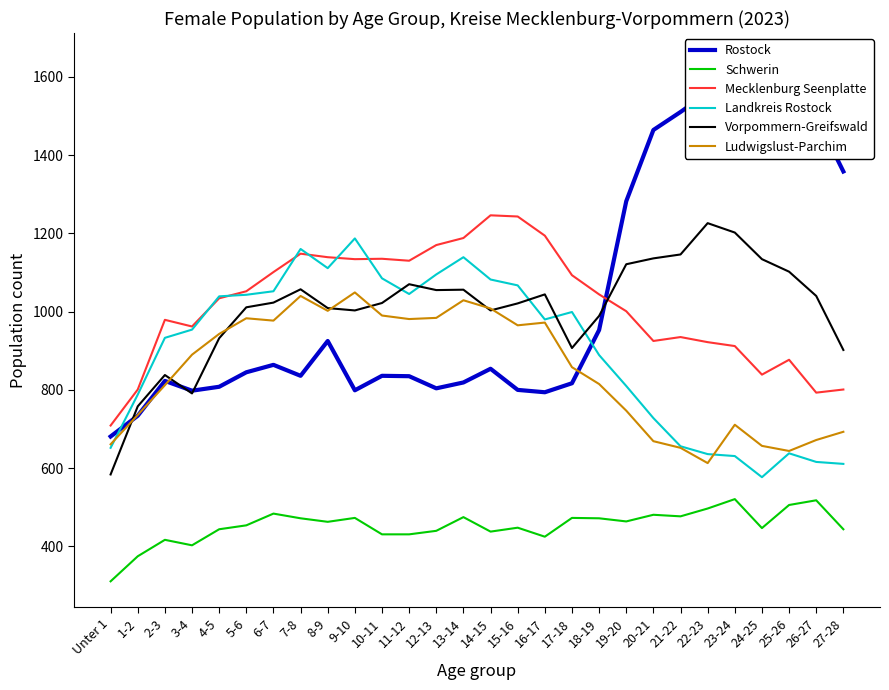

What is the greatest value displayed?

1645